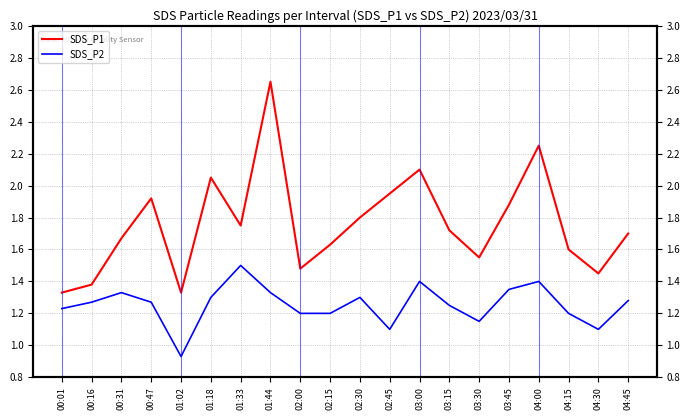

What is the label of the 15th point from the right?

01:18